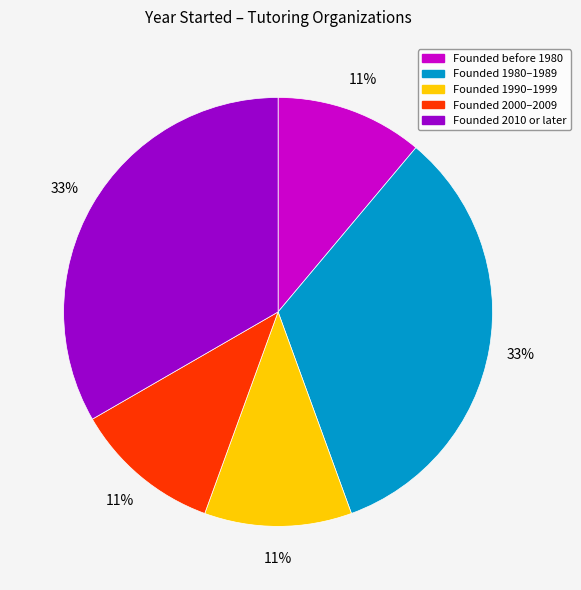

Does any single category account for the majority?

No